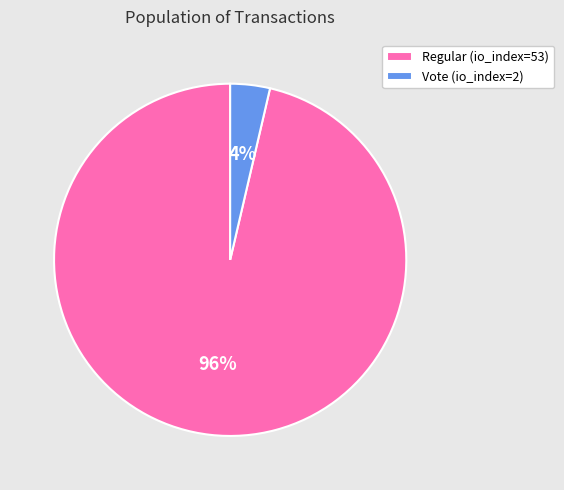

Is there a majority slice in this chart?

Yes